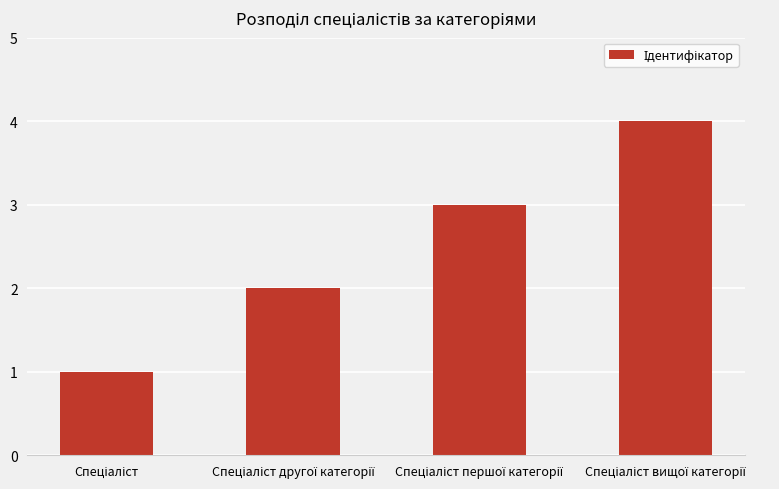

What is the sum of all values?

10